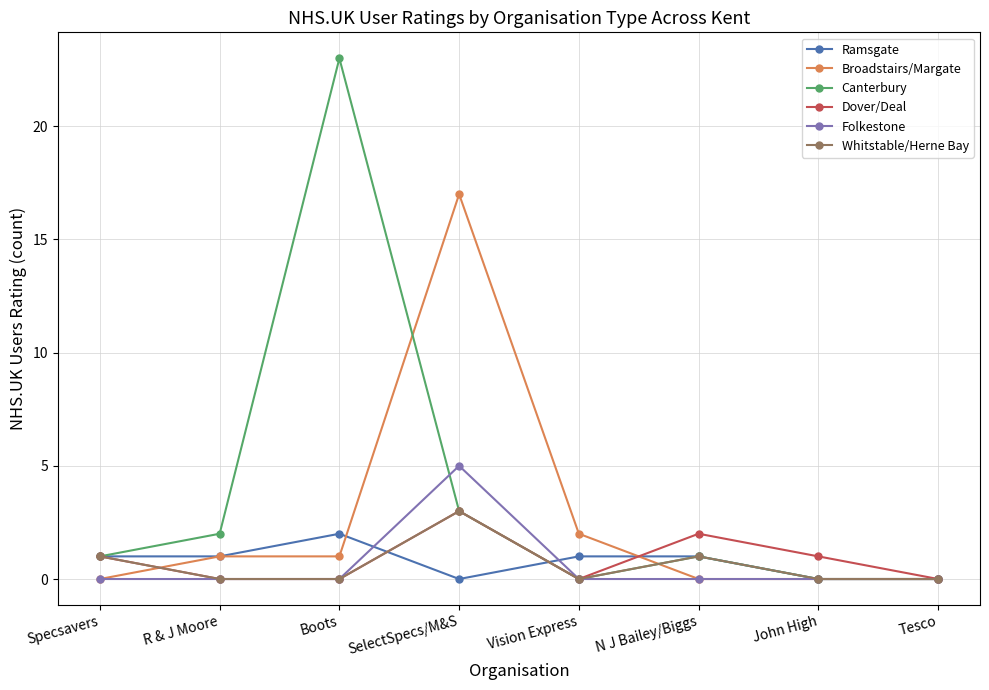

How many data points in Broadstairs/Margate are less than 1?

4